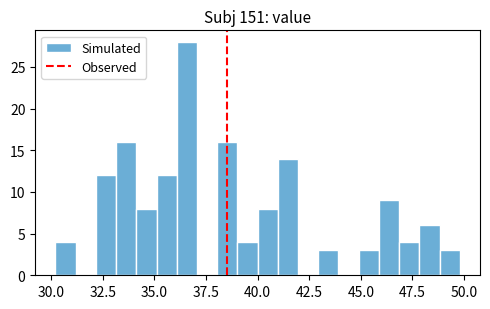

Read against the x-axis, roughly where is the centre of the tallest bar?

36.5